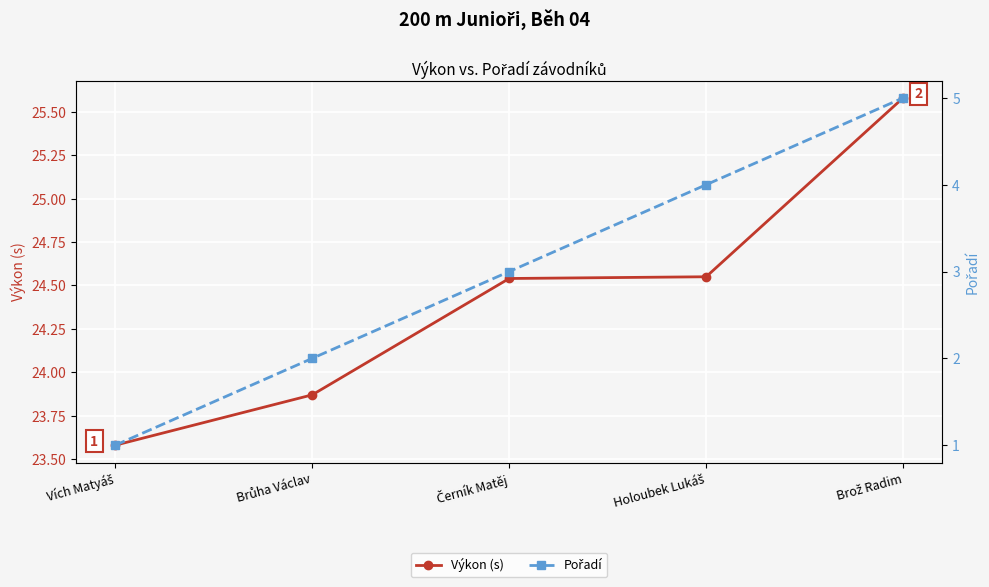

Does the chart display data point markers on the line(s)?

Yes